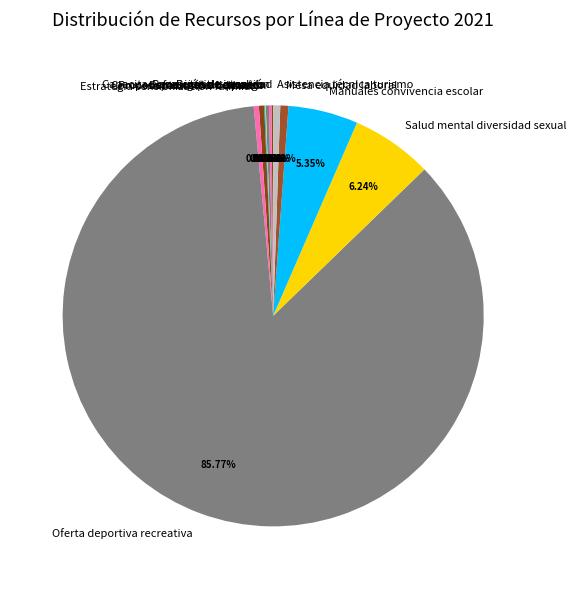

Is it true that Estrategia sensibilización familiar is 0% of the pie?

True